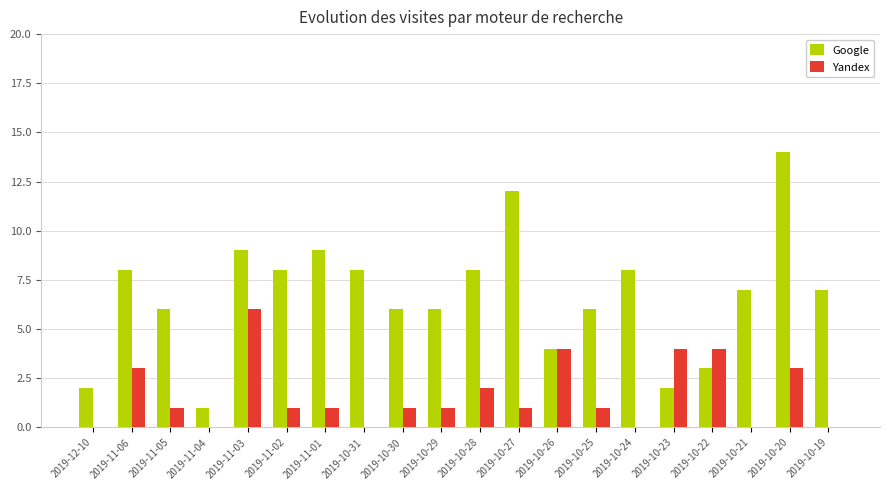

Which series changed the most between 2019-11-02 and 2019-10-23?

Google